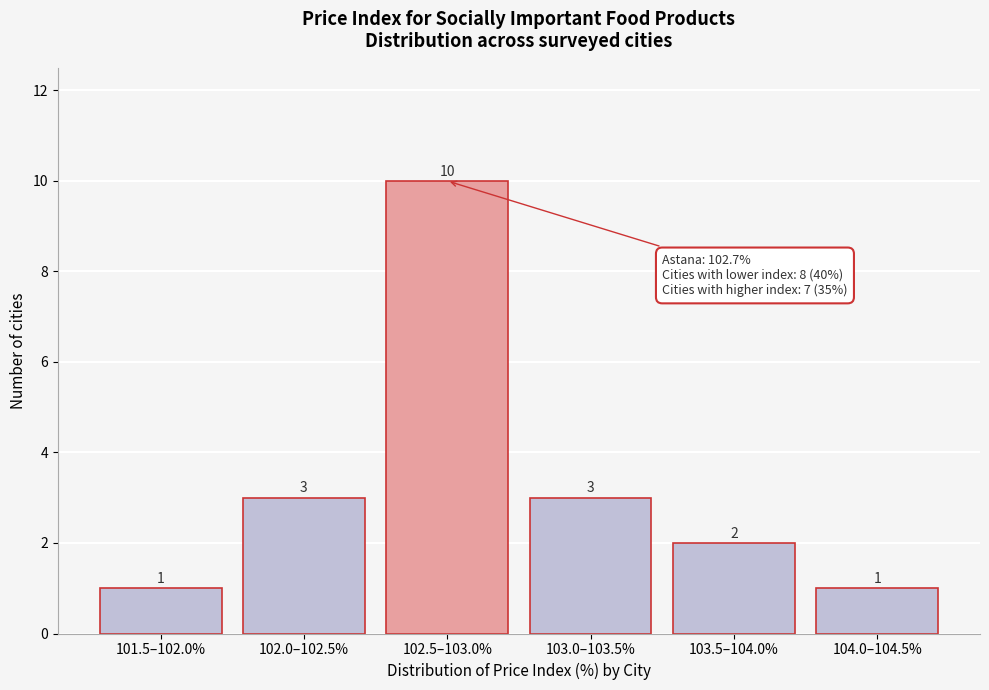

Reading left to right, list all the values displayed in this chart.

1	3	10	3	2	1